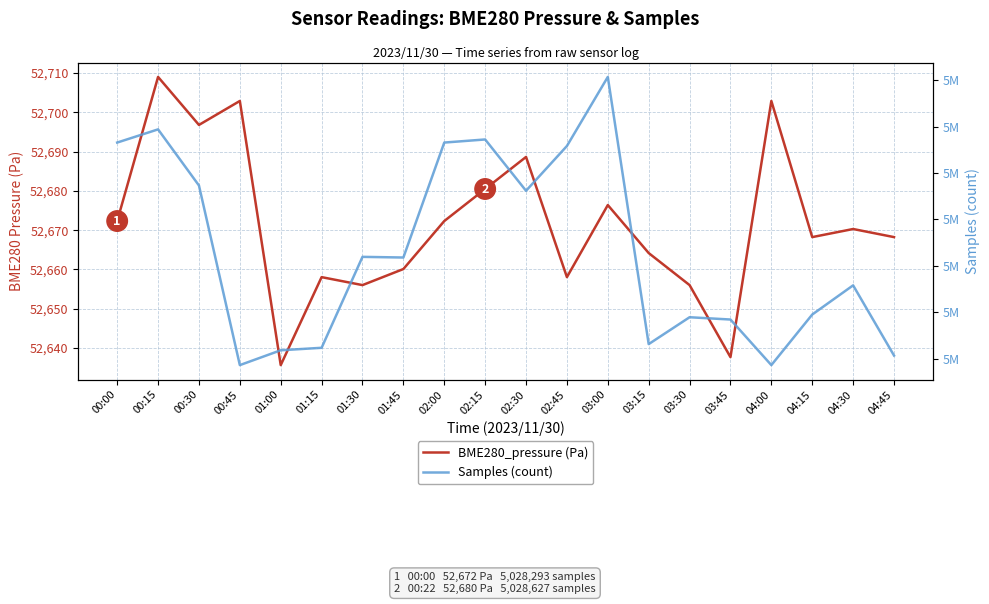

What is the label of the 8th point from the left?

01:45